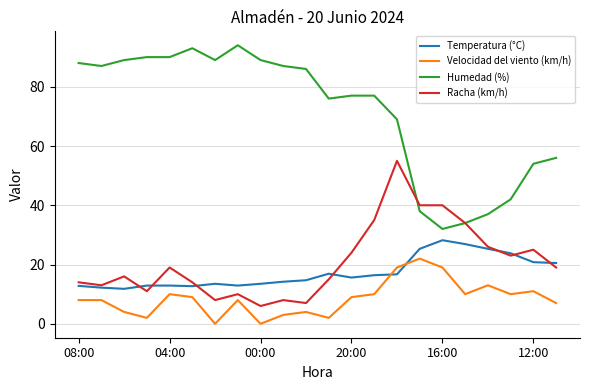

Which series has the largest total across all categories?

Humedad (%)